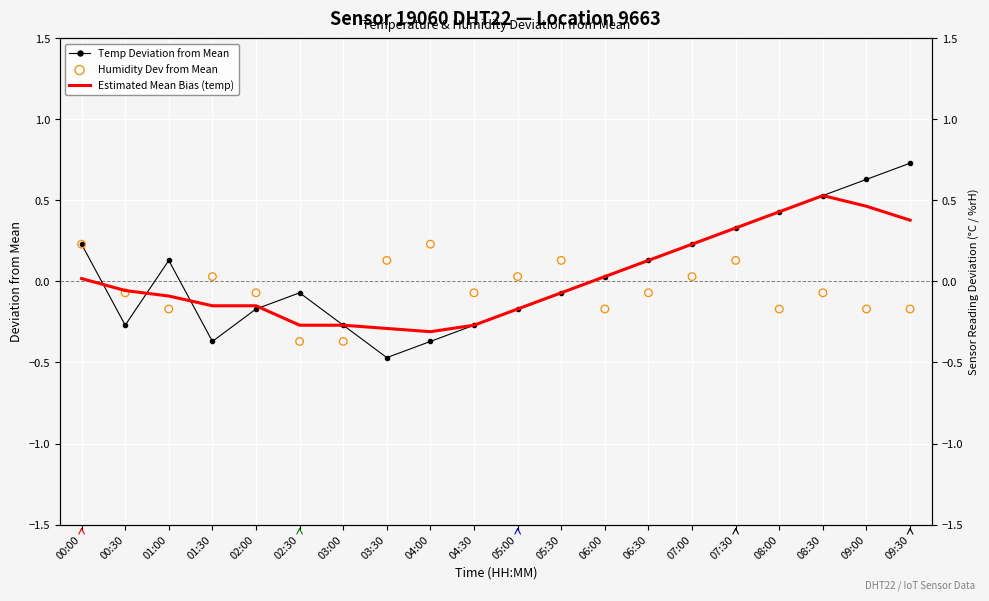

What are all the series names shown in the legend?

Temp Deviation from Mean, Estimated Mean Bias (temp), Humidity Dev from Mean